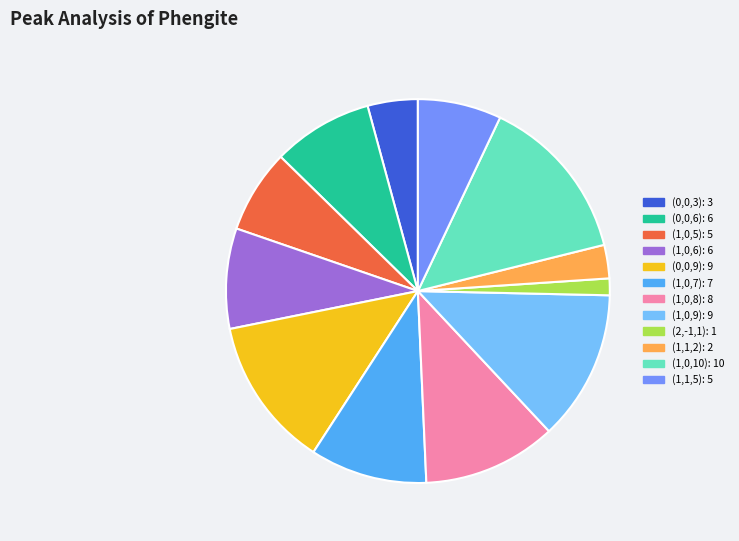

Is there a majority slice in this chart?

No